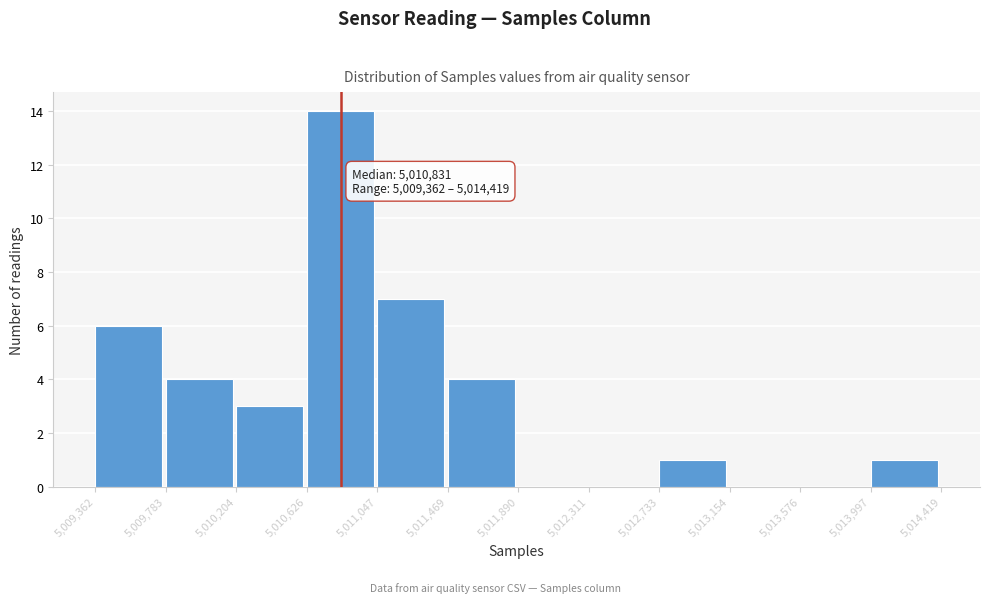

Which range on the x-axis has the tallest bar?

5,010,626 to 5,011,047